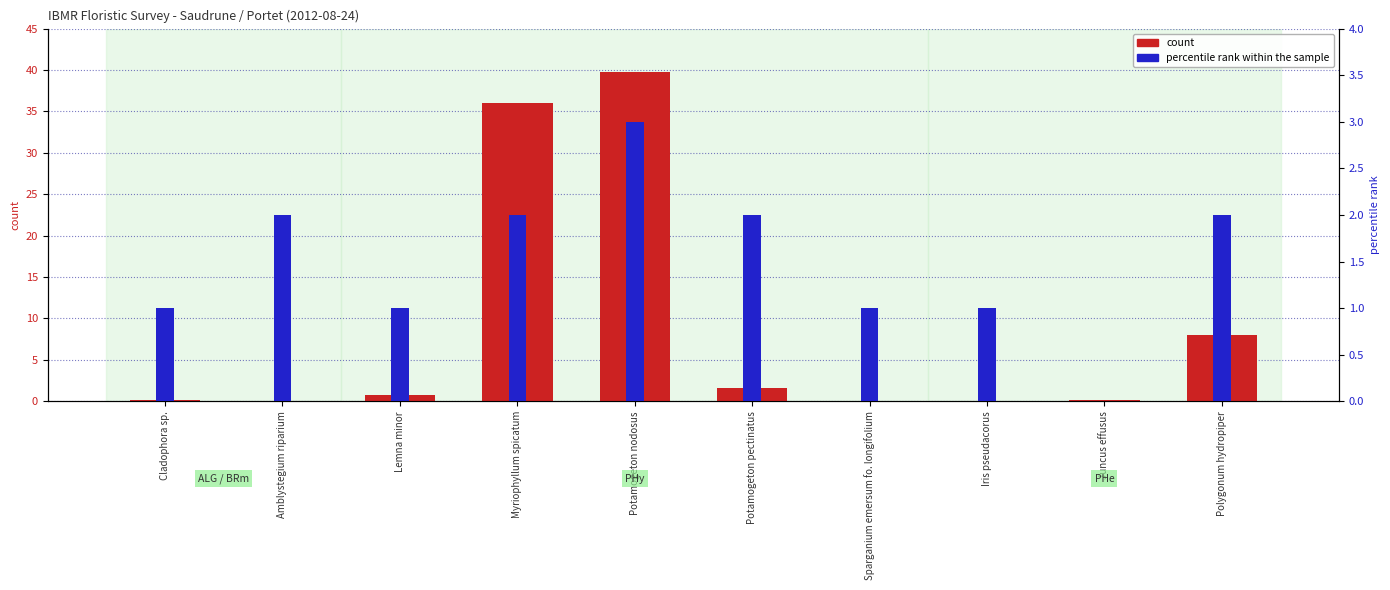

True or false: count has a value of 0.2 at Cladophora sp..

True